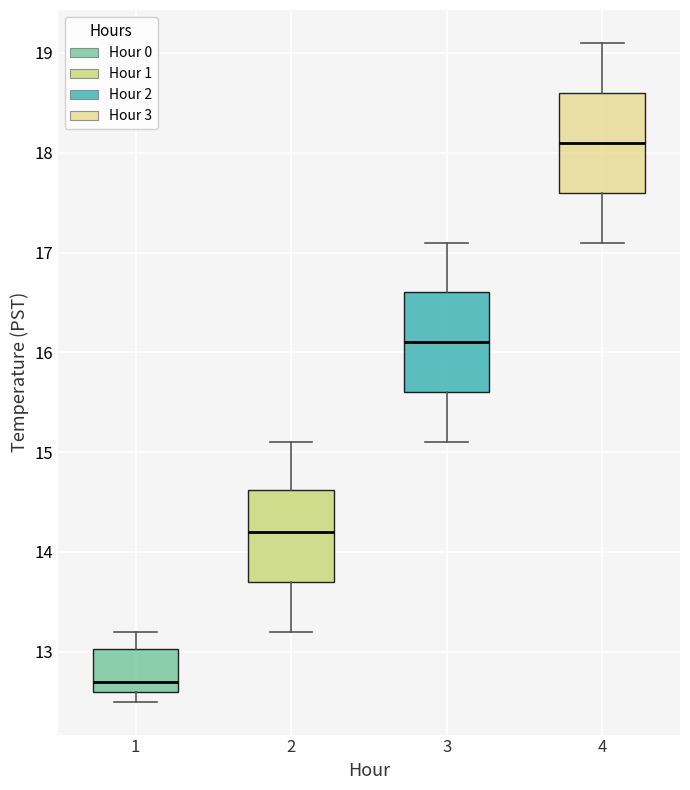

Reading left to right, read every box against the y-axis: the position of its median line, the range the box covers, and the ends of its whiskers. The values are not printed on the chart, so give them approximately, as read against the axis.

1: median 12.7, box 12.6 to 13.0, whiskers 12.5 to 13.2
2: median 14.2, box 13.7 to 14.6, whiskers 13.2 to 15.1
3: median 16.1, box 15.6 to 16.6, whiskers 15.1 to 17.1
4: median 18.1, box 17.6 to 18.6, whiskers 17.1 to 19.1